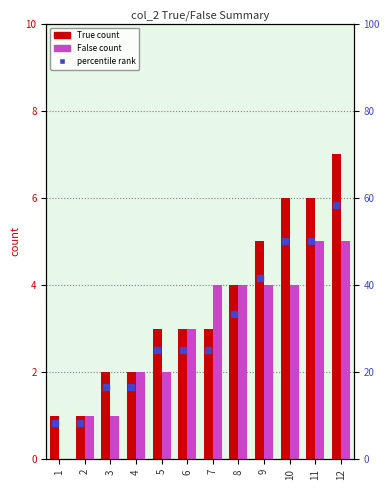

True or false: False (count) has a value of 2.0 at 4.

True